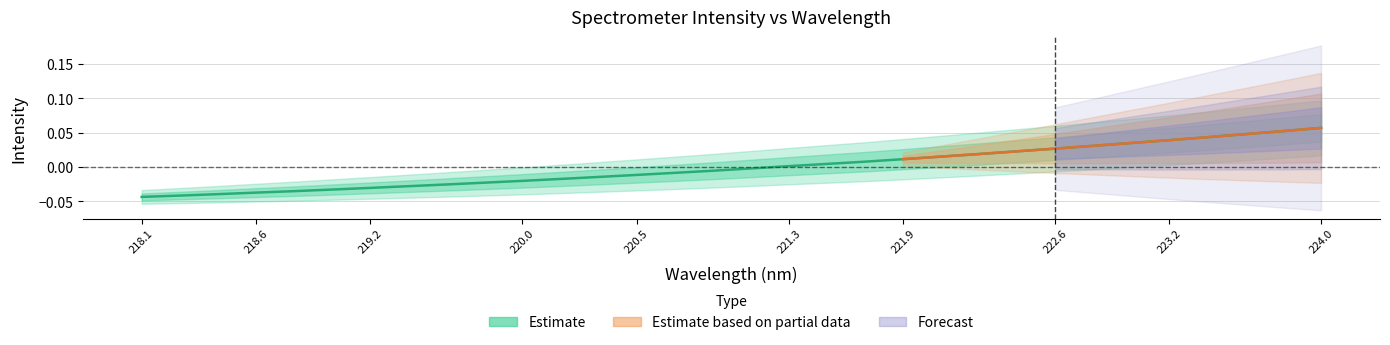

How many lines are shown in the chart?

1